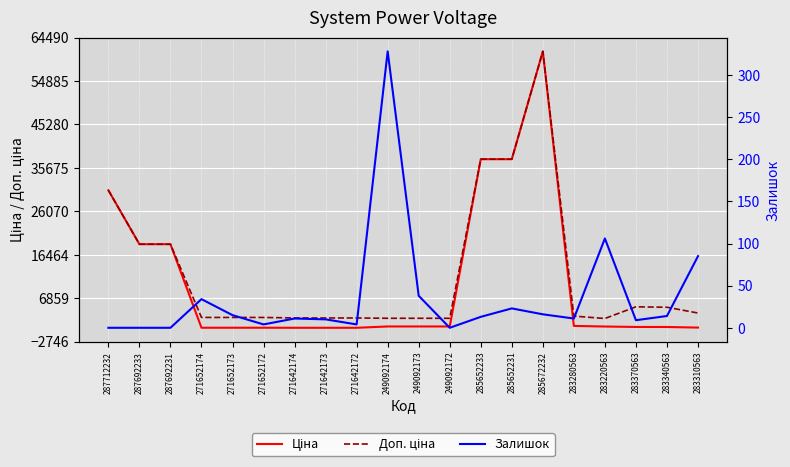

Where does the Доп. ціна series first go above 2897?

287712232